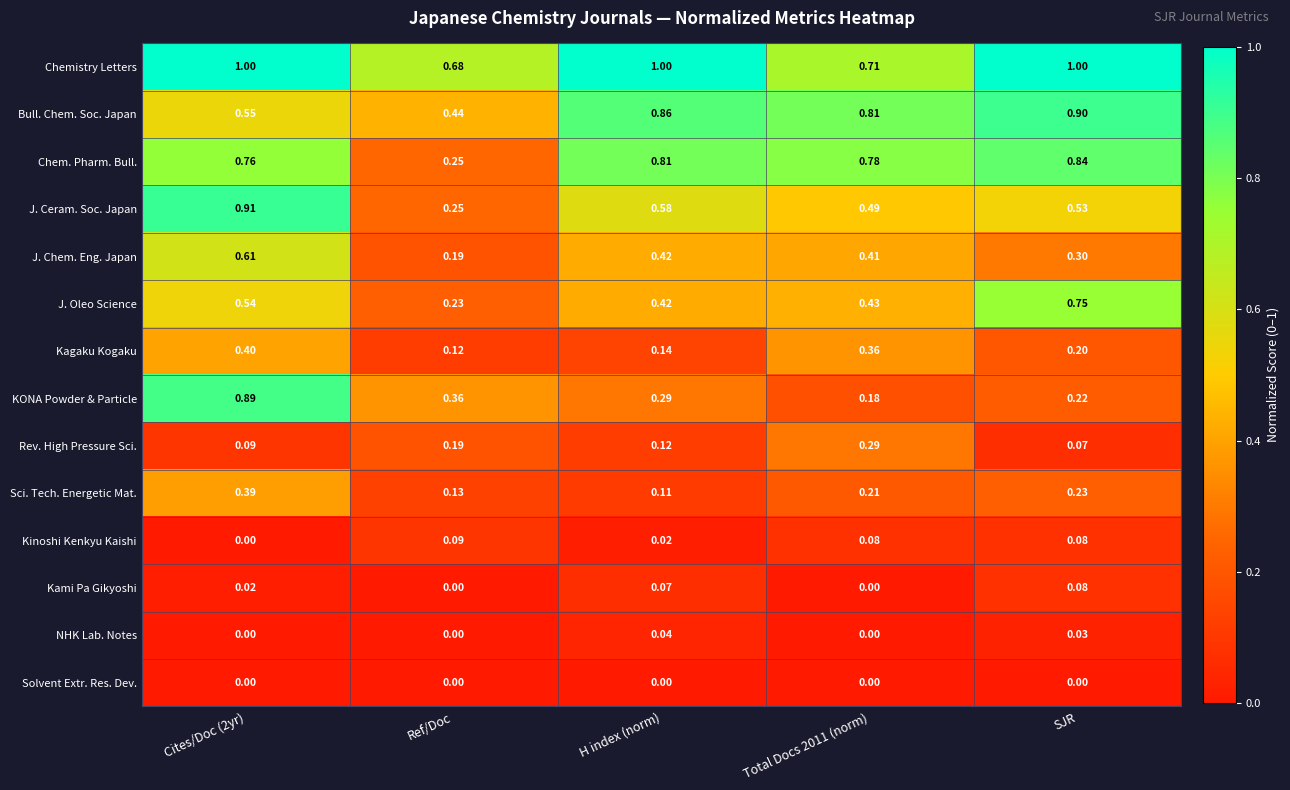

Which series has the widest spread of values?

KONA Powder & Particle